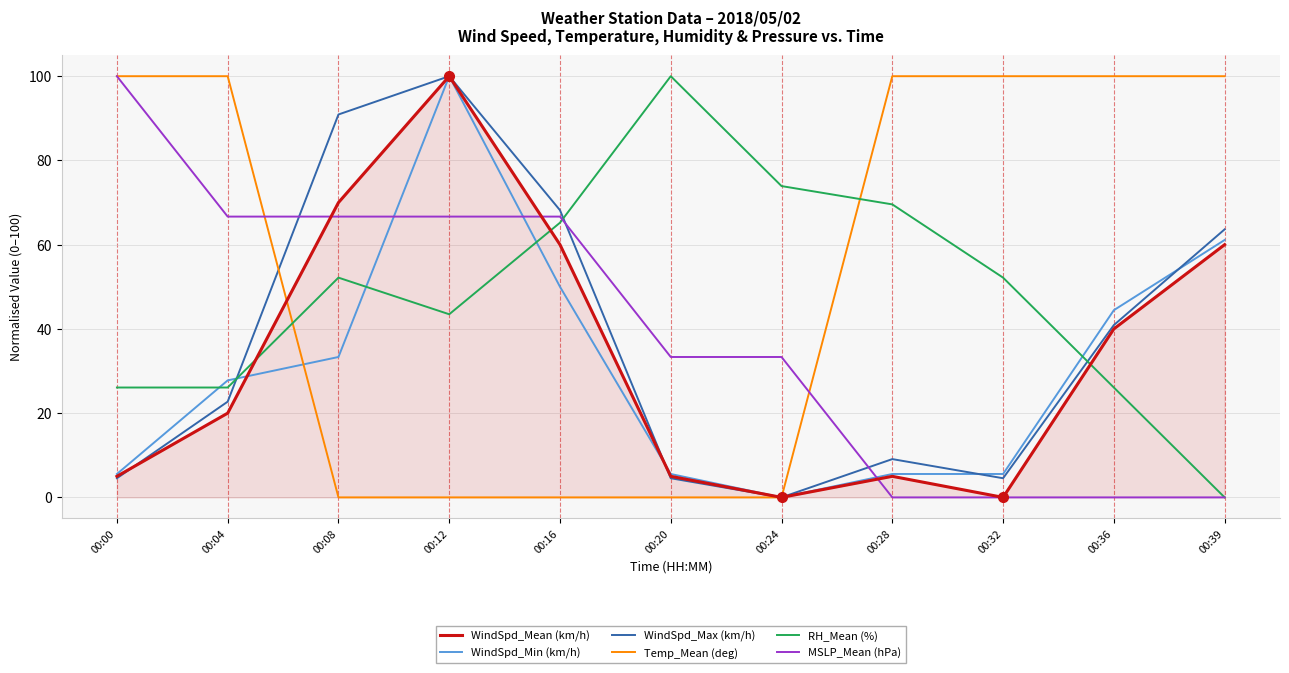

What are all the series names shown in the legend?

WindSpd_Mean (km/h), WindSpd_Min (km/h), WindSpd_Max (km/h), Temp_Mean (deg), RH_Mean (%), MSLP_Mean (hPa)